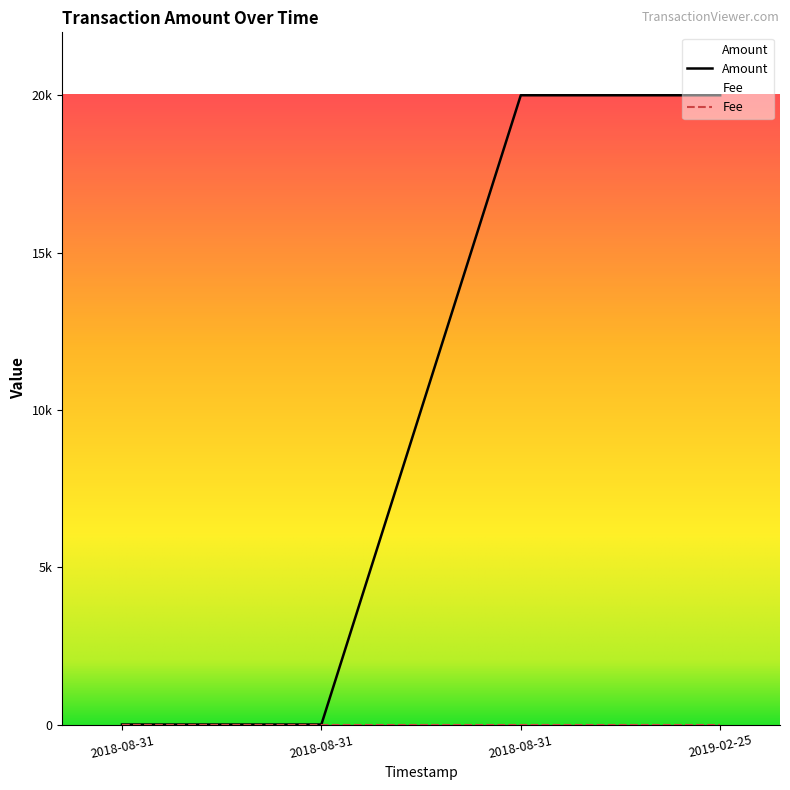

How many data points are less than 19999?

2